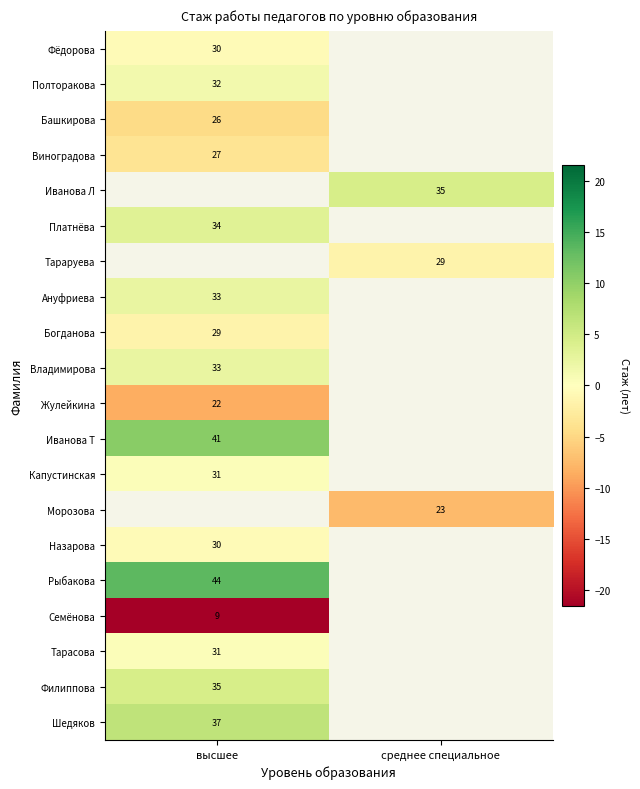

Is the value of Шедяков at высшее greater than the value of Семёнова at высшее?

Yes